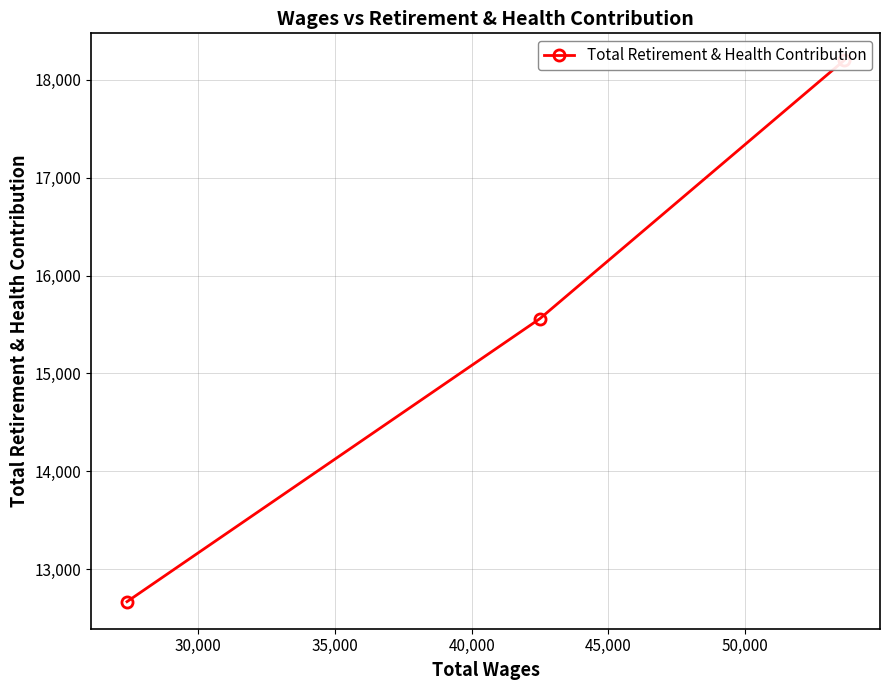

What is the value of the 2nd point from the left?

15560